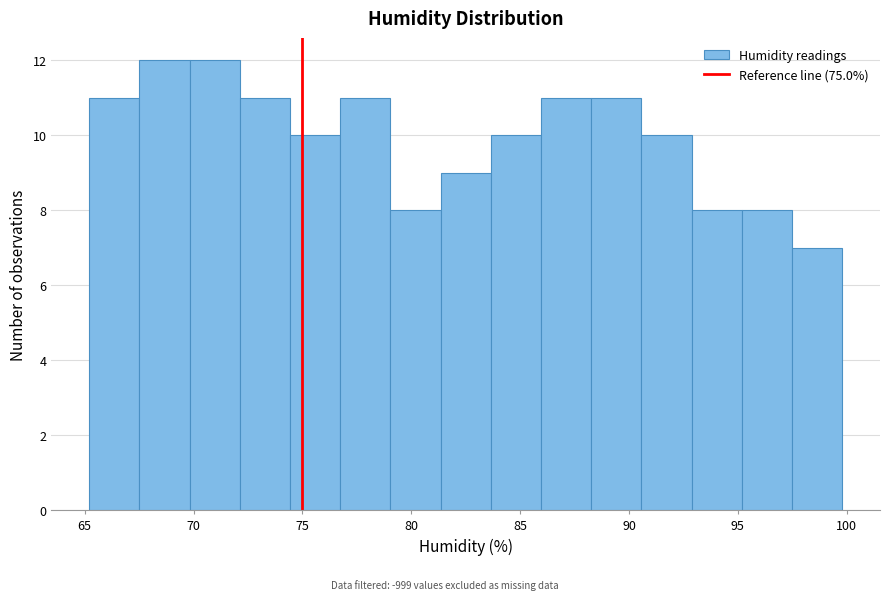

What is the height of the bar covering 90.5 to 93.0 on the x-axis? Neither the bar edges nor the heights are printed on the chart, so give them approximately, as read against the axes.

10